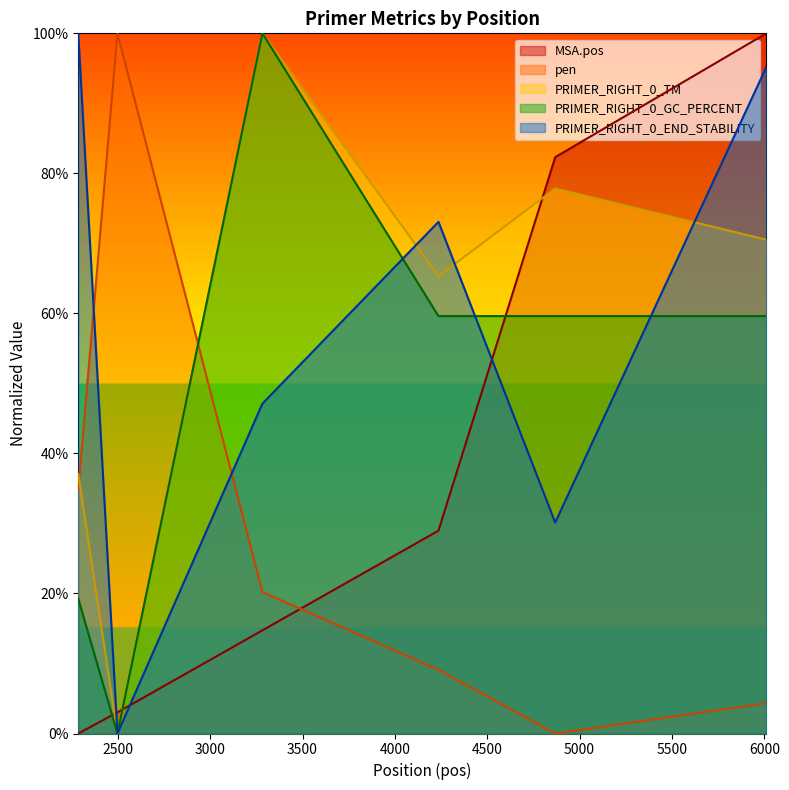

Reading left to right, extract all data points from this chart.

MSA.pos: 2286=0.0	2498=0.0	3283=0.1	4236=0.3	4868=0.8	6011=1.0
pen: 2286=0.3	2498=1.0	3283=0.2	4236=0.1	4868=0.0	6011=0.0
PRIMER_RIGHT_0_TM: 2286=0.4	2498=0.0	3283=1.0	4236=0.7	4868=0.8	6011=0.7
PRIMER_RIGHT_0_GC_PERCENT: 2286=0.2	2498=0.0	3283=1.0	4236=0.6	4868=0.6	6011=0.6
PRIMER_RIGHT_0_END_STABILITY: 2286=1.0	2498=0.0	3283=0.5	4236=0.7	4868=0.3	6011=1.0